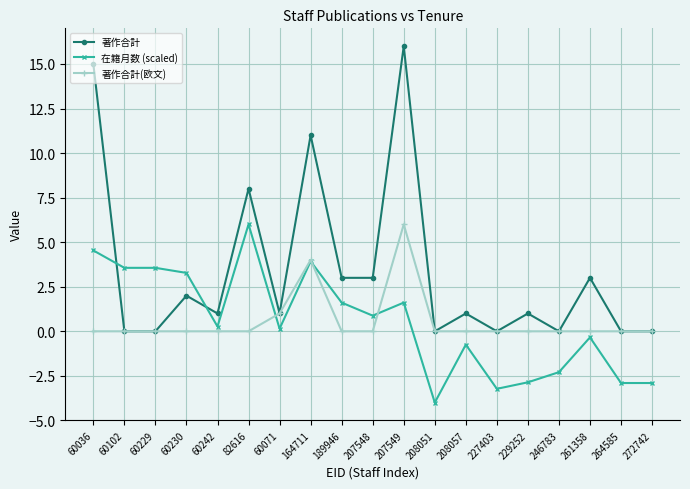

The 在籍月数 (scaled) series shows 6.0 at 82616. True or false?

True